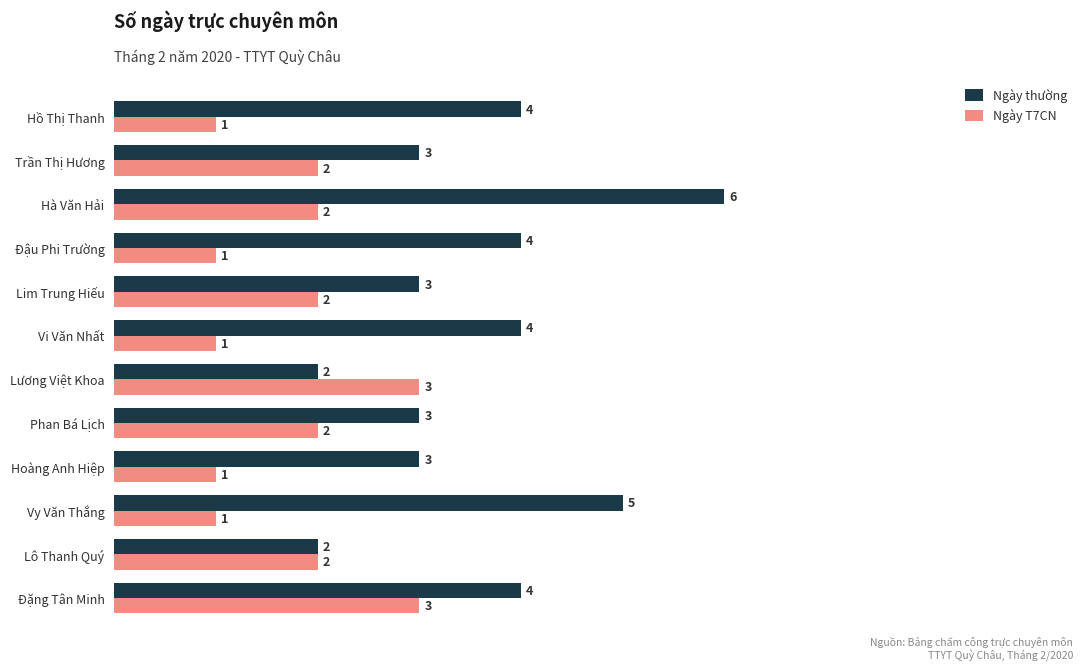

List the series in order of their overall mean, highest first.

Ngày thường, Ngày T7CN